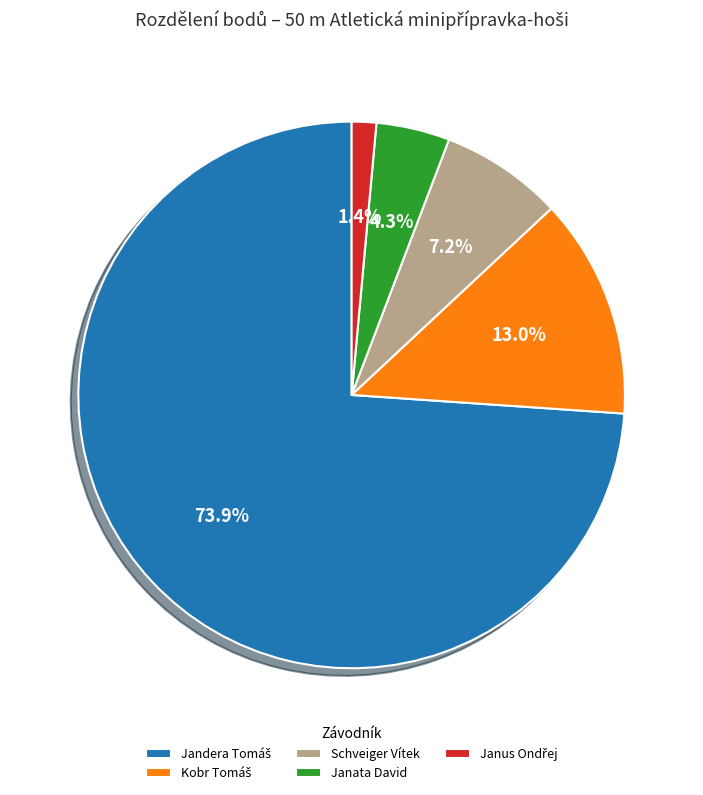

Is there a majority slice in this chart?

Yes